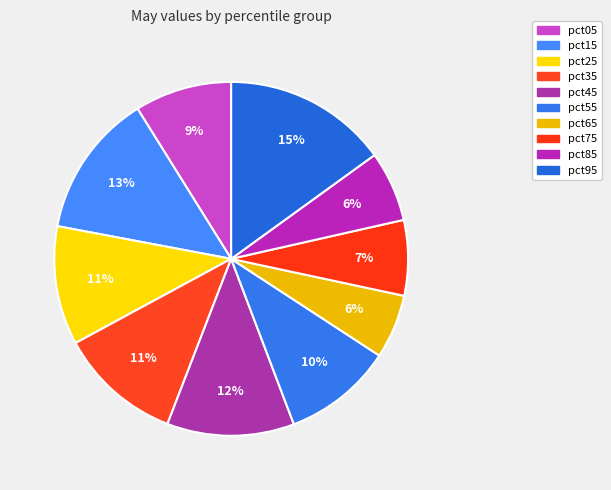

Which slice is the largest?

pct95